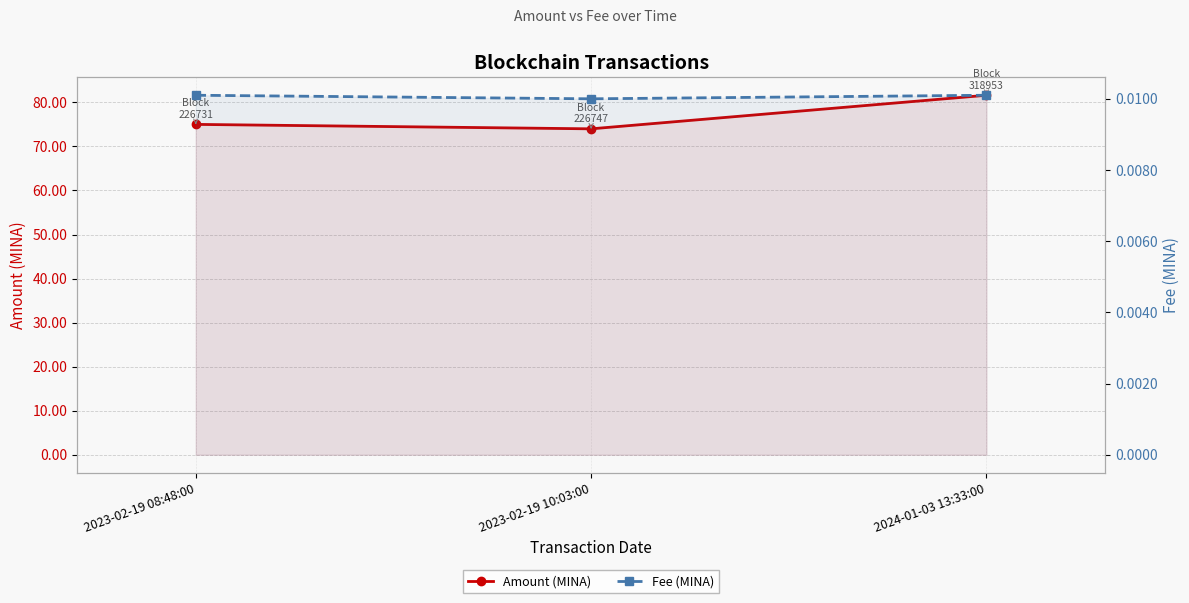

Reading left to right, list all the values displayed in this chart.

Amount (MINA): 2023-02-19 08:48:00=75.0	2023-02-19 10:03:00=74.0	2024-01-03 13:33:00=81.6
Fee (MINA): 2023-02-19 08:48:00=0.0	2023-02-19 10:03:00=0.0	2024-01-03 13:33:00=0.0